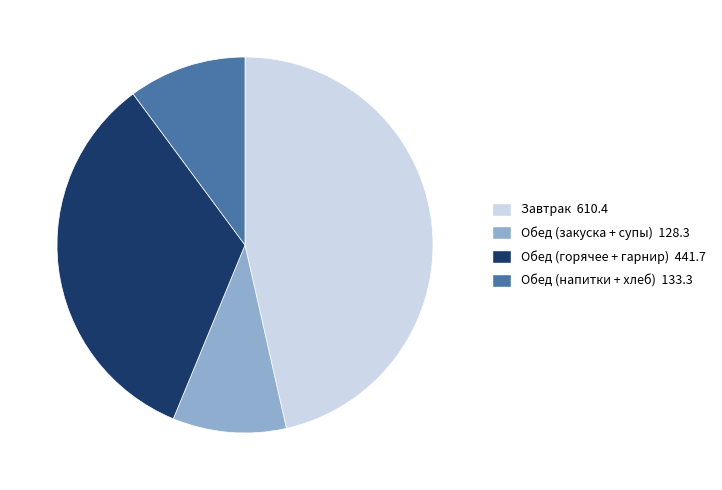

Is there a majority slice in this chart?

No